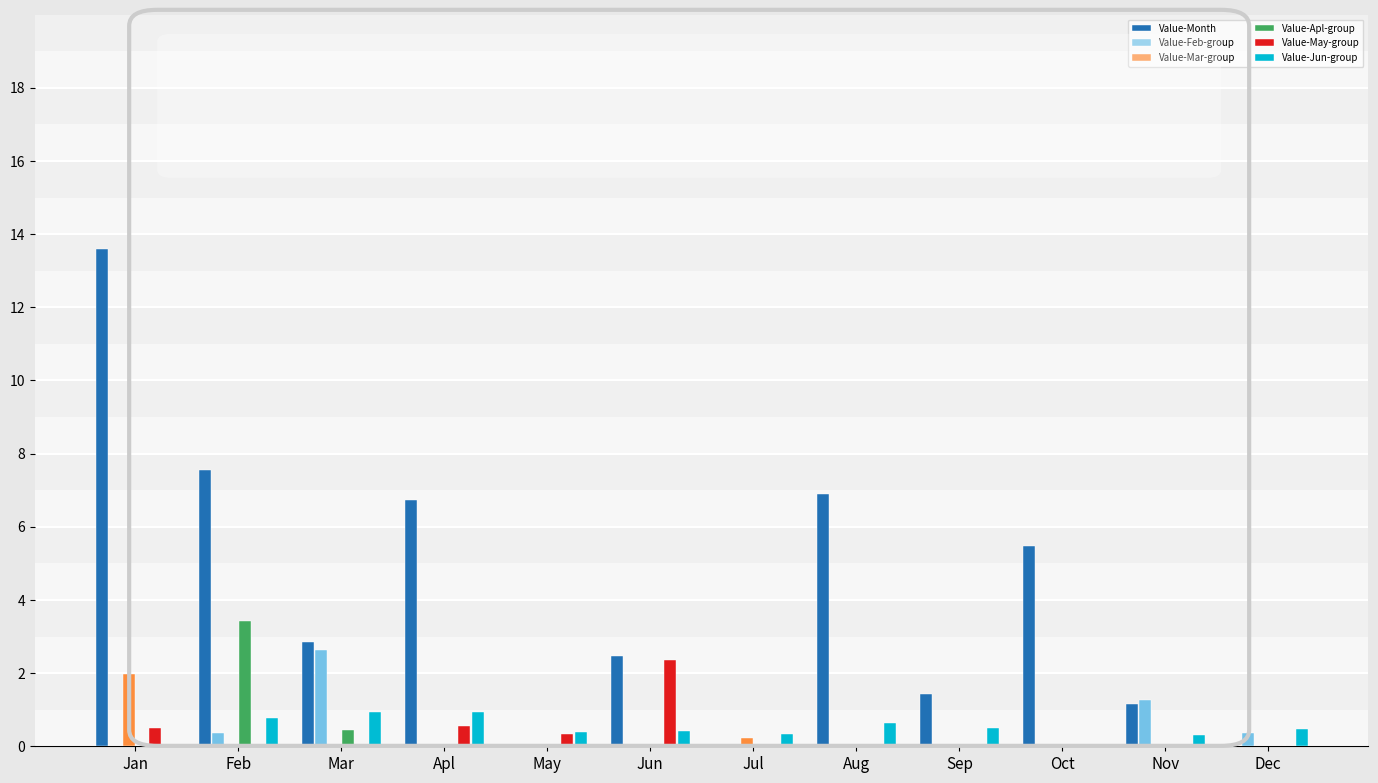

At which label is Value-Apl-group closest to 1?

Mar